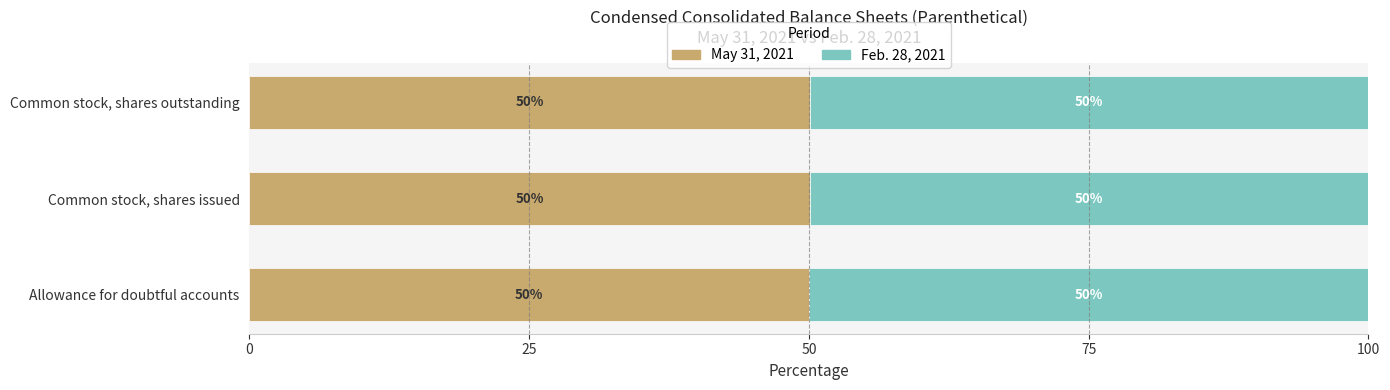

The May 31, 2021 series shows 50.1 at Common stock, shares outstanding. True or false?

True